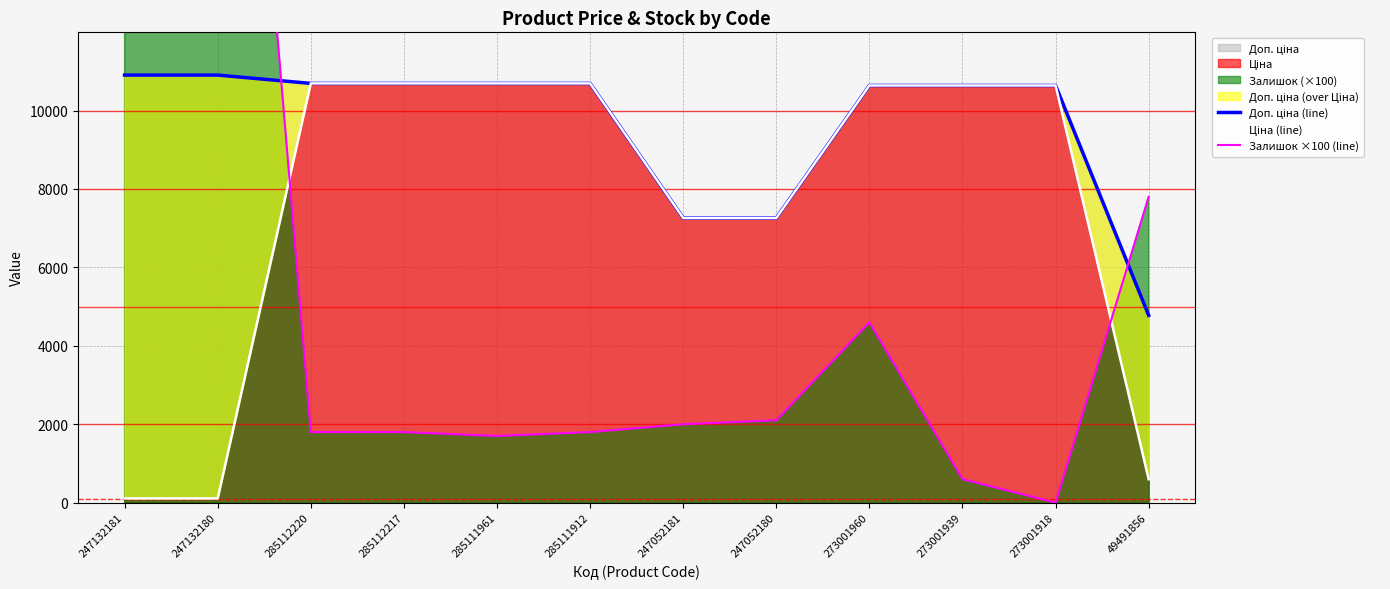

Reading left to right, what are all the values shown in this chart?

Доп. ціна (line): 247132181=10903.0	247132180=10903.0	285112220=10690.9	285112217=10690.9	285111961=10690.9	285111912=10690.9	247052181=7258.9	247052180=7258.9	273001960=10638.2	273001939=10638.2	273001918=10638.2	49491856=4776.0
Ціна (line): 247132181=109.0	247132180=109.0	285112220=10690.9	285112217=10690.9	285111961=10690.9	285111912=10690.9	247052181=7258.9	247052180=7258.9	273001960=10638.2	273001939=10638.2	273001918=10638.2	49491856=597.0
Залишок ×100 (line): 247132181=27000.0	247132180=30000.0	285112220=1800.0	285112217=1800.0	285111961=1700.0	285111912=1800.0	247052181=2000.0	247052180=2100.0	273001960=4600.0	273001939=600.0	273001918=0.0	49491856=7800.0